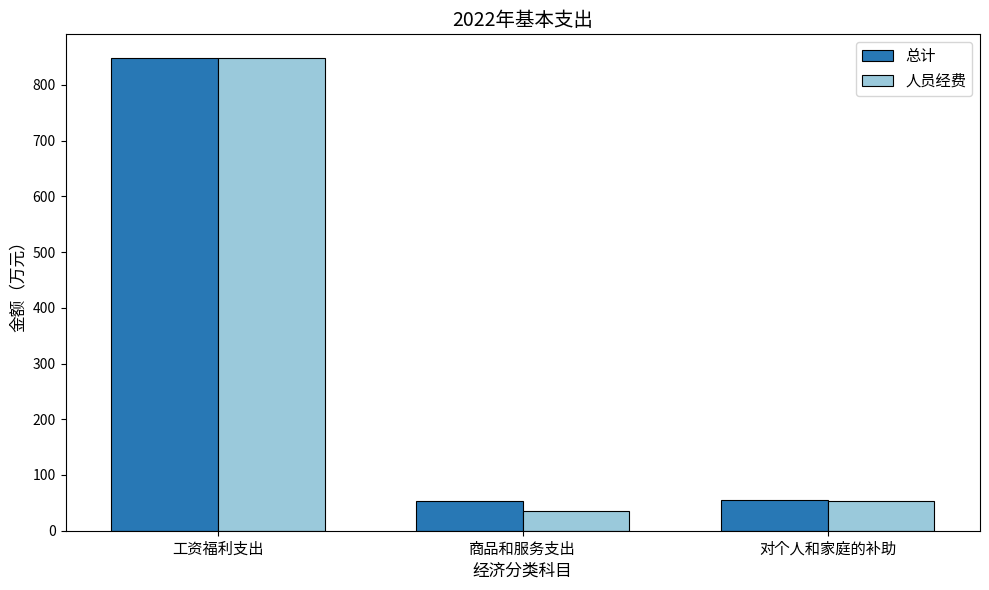

At which label does 总计 reach its peak?

工资福利支出